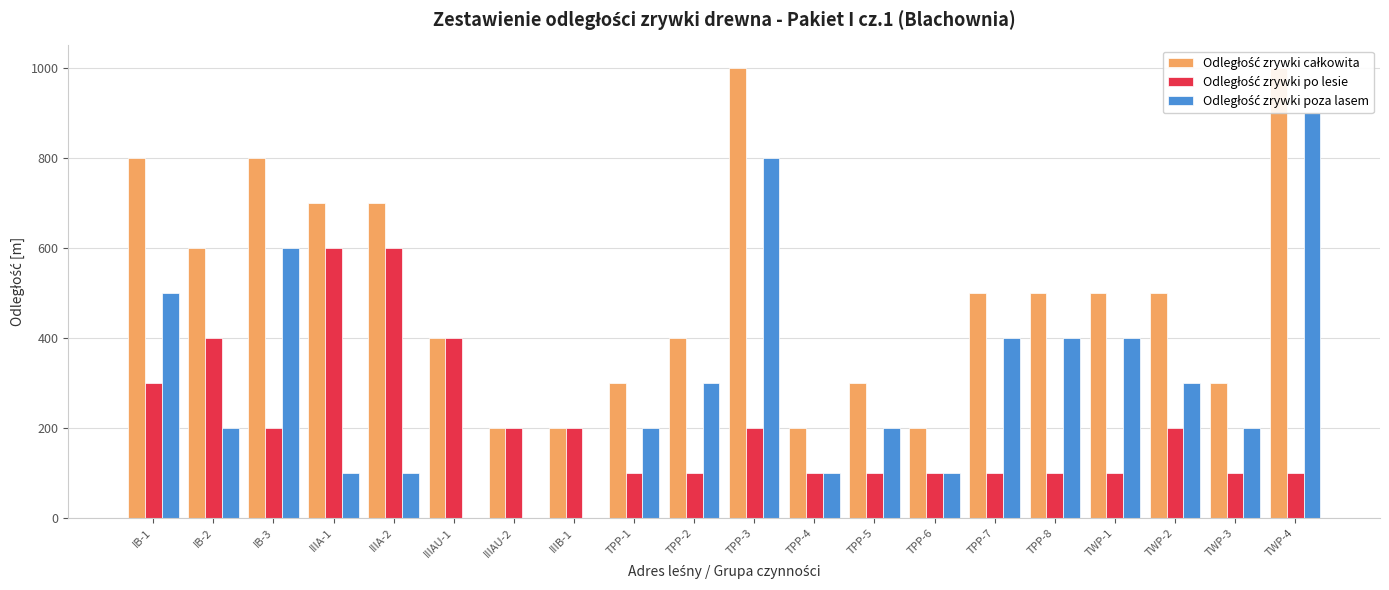

What is the greatest value displayed?

1000